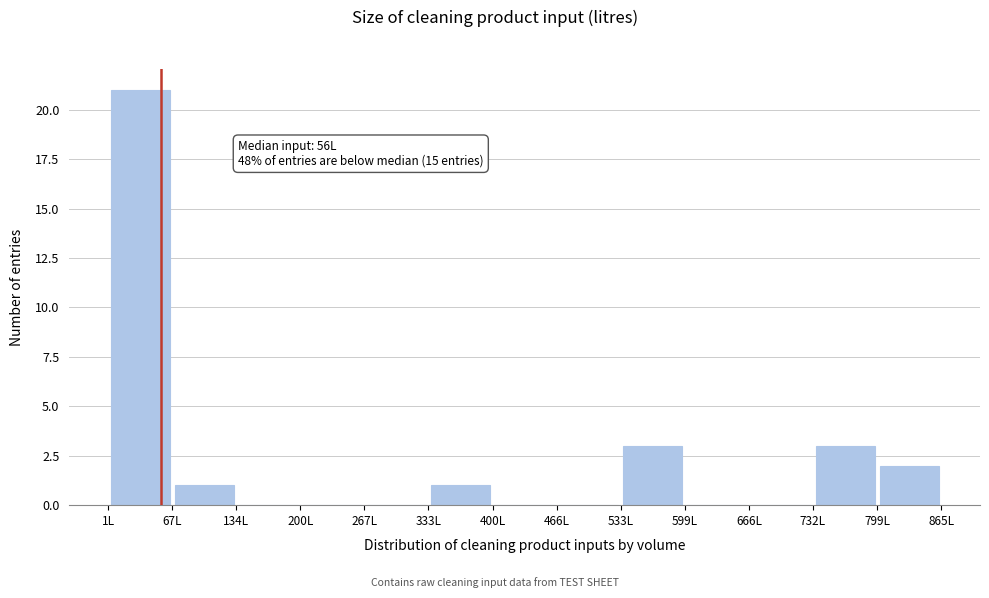

Which range on the x-axis has the tallest bar?

0 to 70